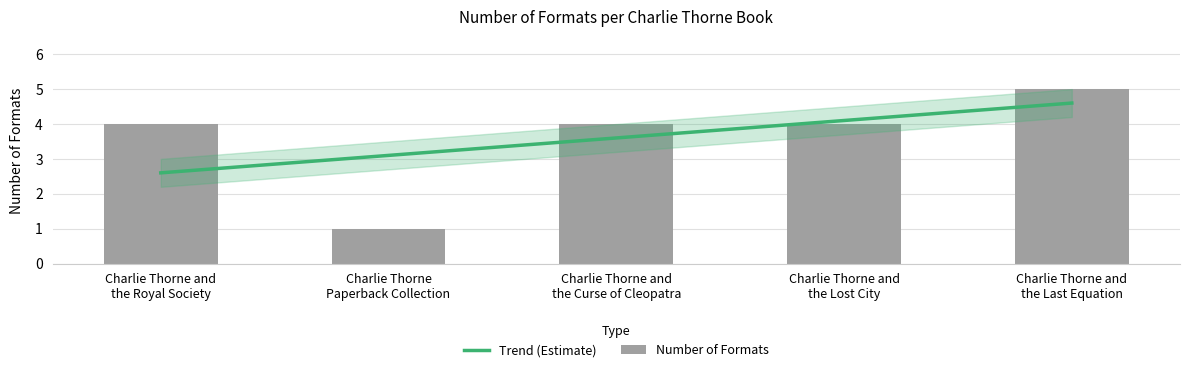

How many data points does each series have?

5